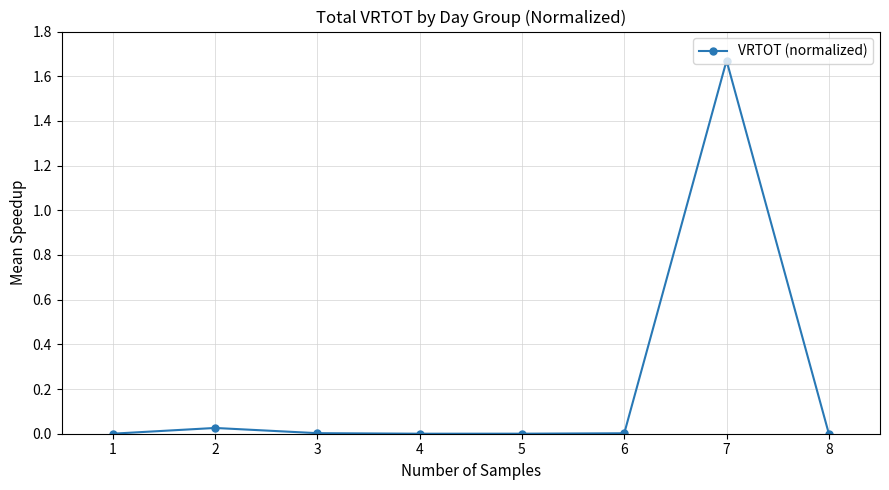

Which category has the highest value across all series?

7